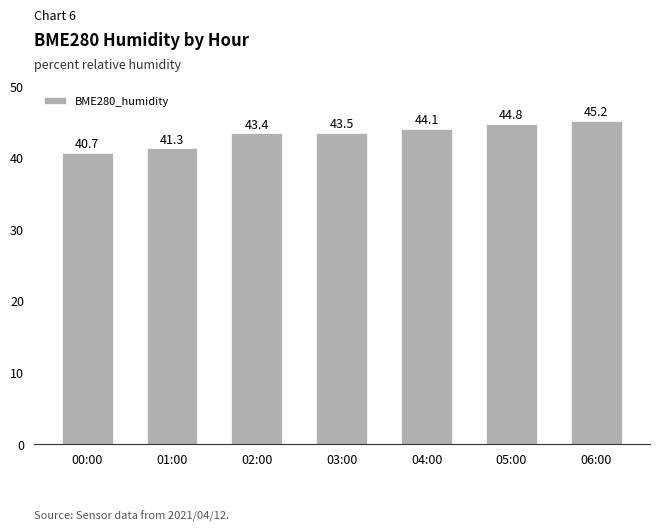

Are the bars horizontal?

No